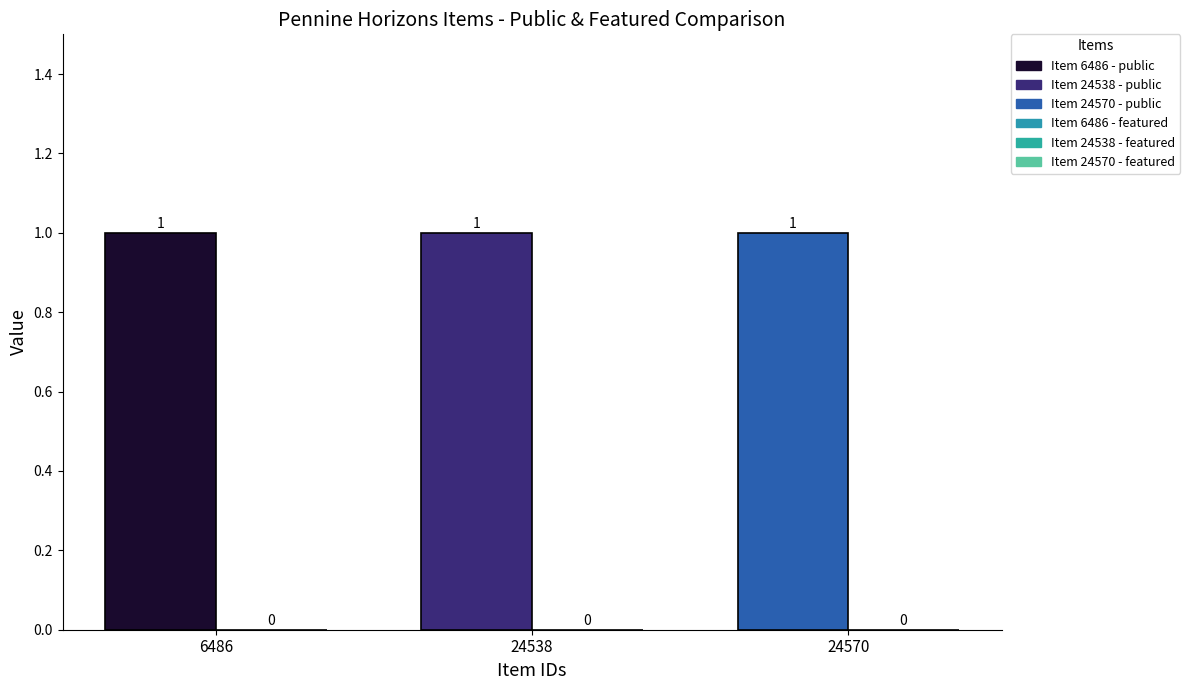

Which series has the widest spread of values?

public